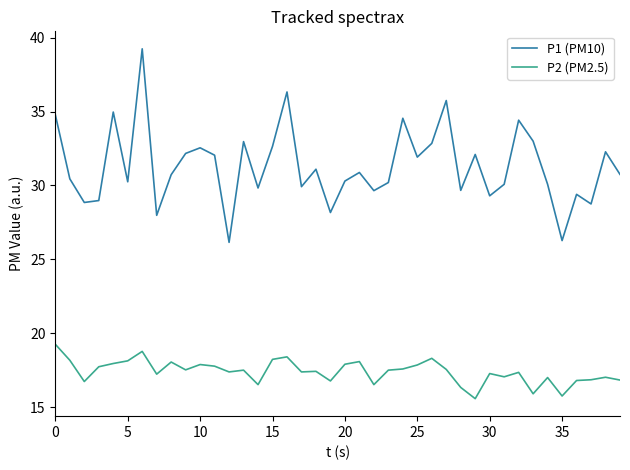

Which series has the largest range (max minus min)?

P1 (PM10)